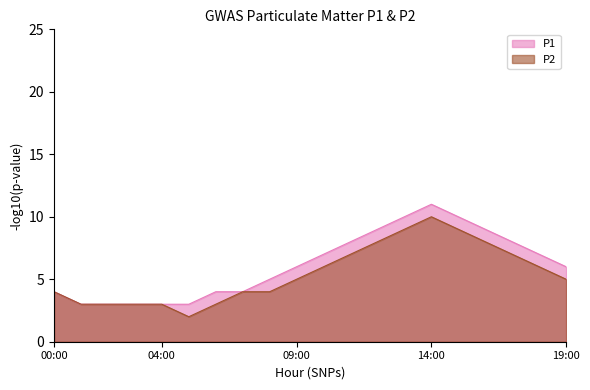

Reading left to right, extract all data points from this chart.

P1: 00:00=4	01:00=3	02:00=3	03:00=3	04:00=3	05:00=3	06:00=4	07:00=4	08:00=5	09:00=6	10:00=7	11:00=8	12:00=9	13:00=10	14:00=11	15:00=10	16:00=9	17:00=8	18:00=7	19:00=6
P2: 00:00=4	01:00=3	02:00=3	03:00=3	04:00=3	05:00=2	06:00=3	07:00=4	08:00=4	09:00=5	10:00=6	11:00=7	12:00=8	13:00=9	14:00=10	15:00=9	16:00=8	17:00=7	18:00=6	19:00=5